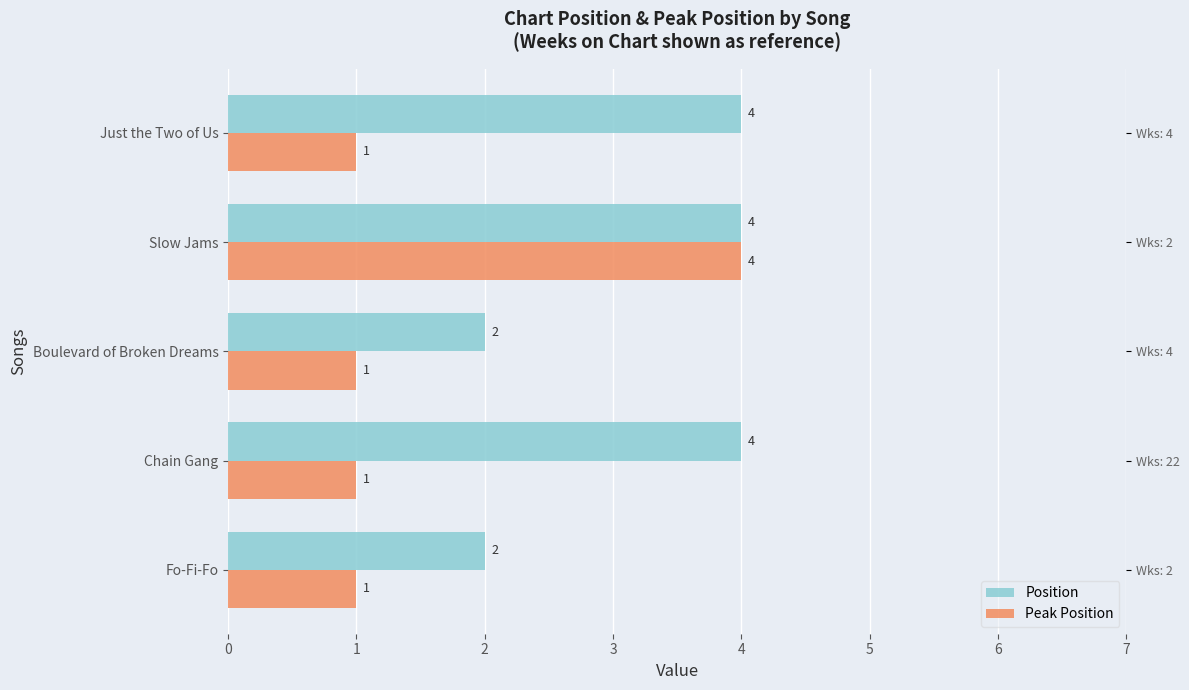

At how many categories does at least one series exceed 1?

5